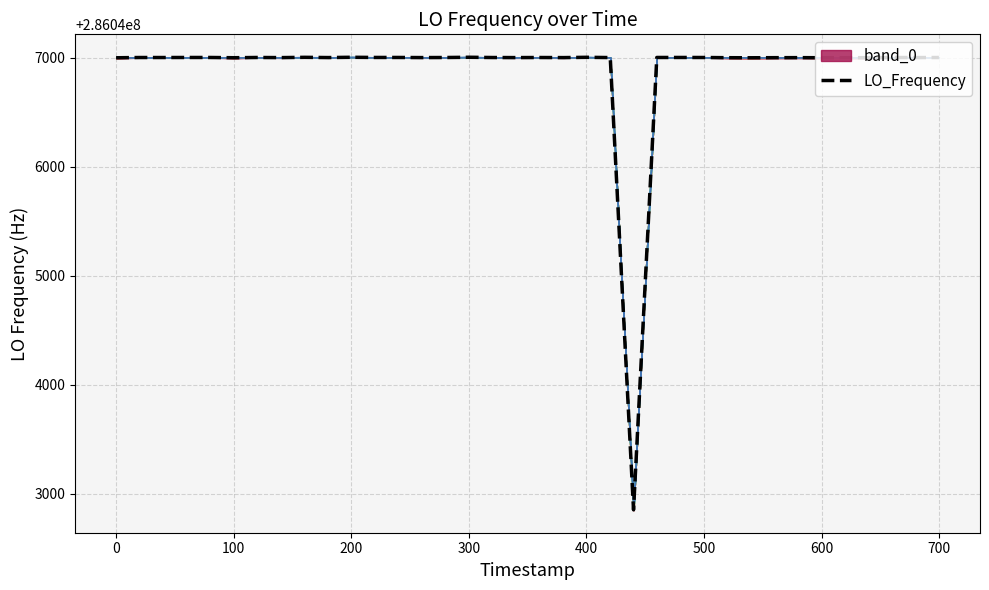

How many lines are shown in the chart?

1